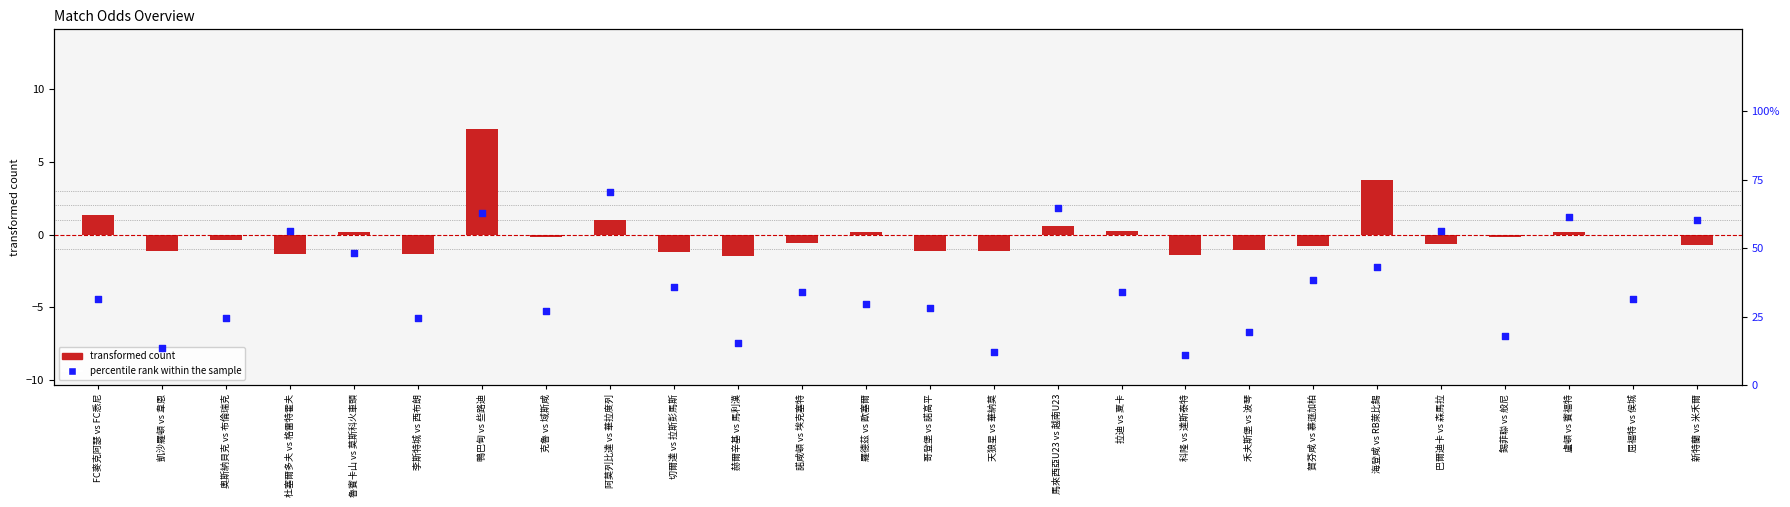

Which series has the largest total across all categories?

percentile rank within the sample